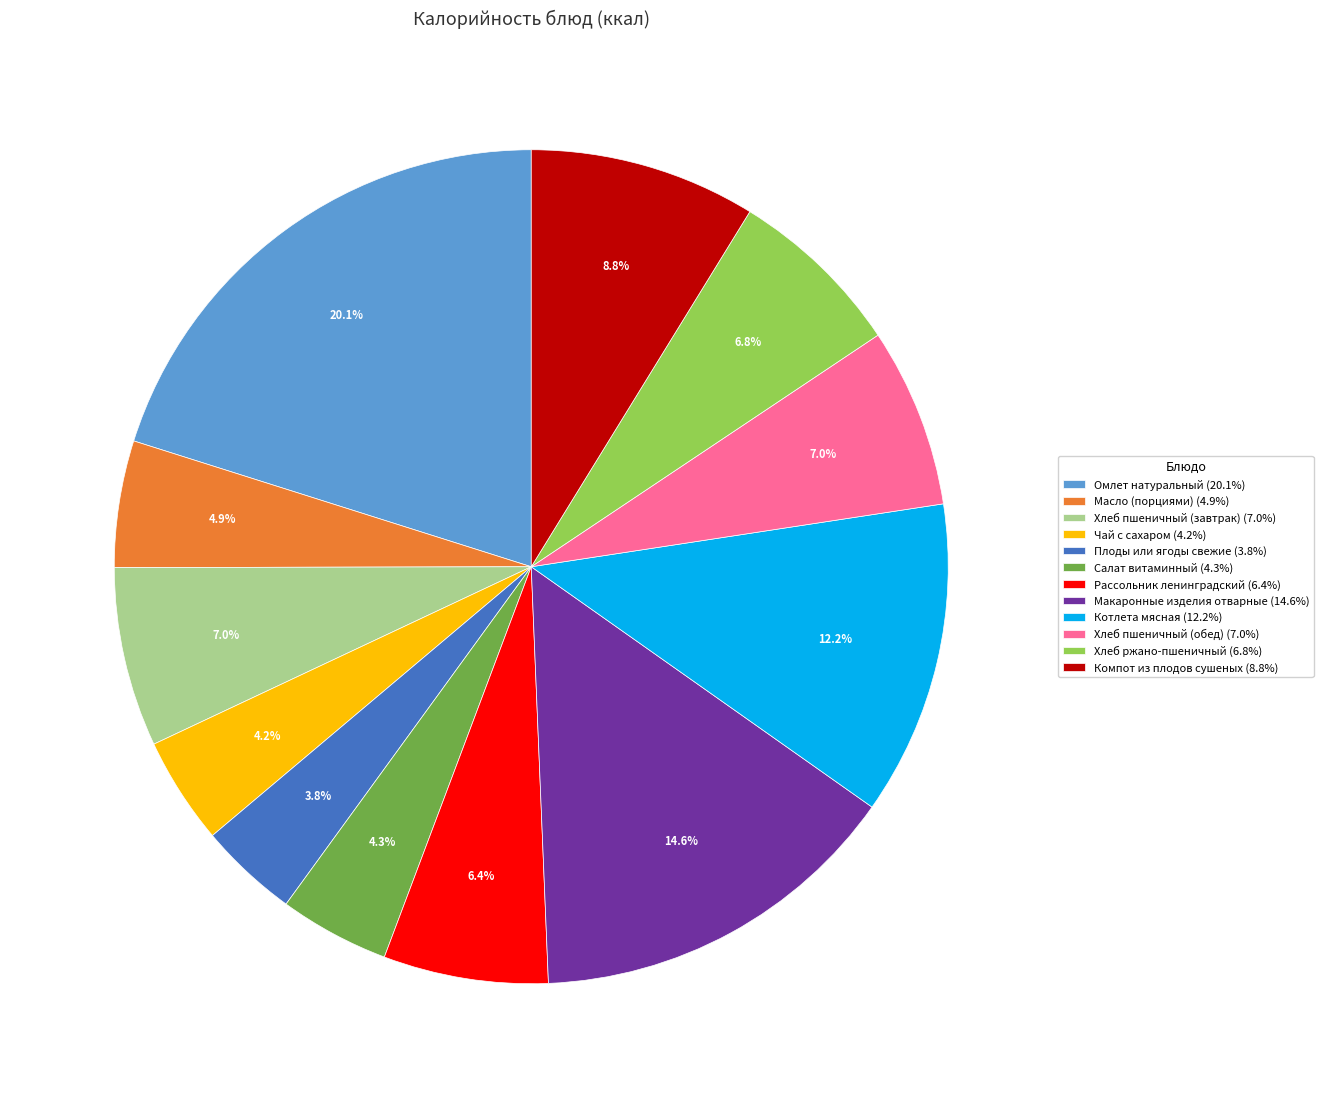

Is the sum of Чай с сахаром (4.2%) and Компот из плодов сушеных (8.8%) greater than half?

No